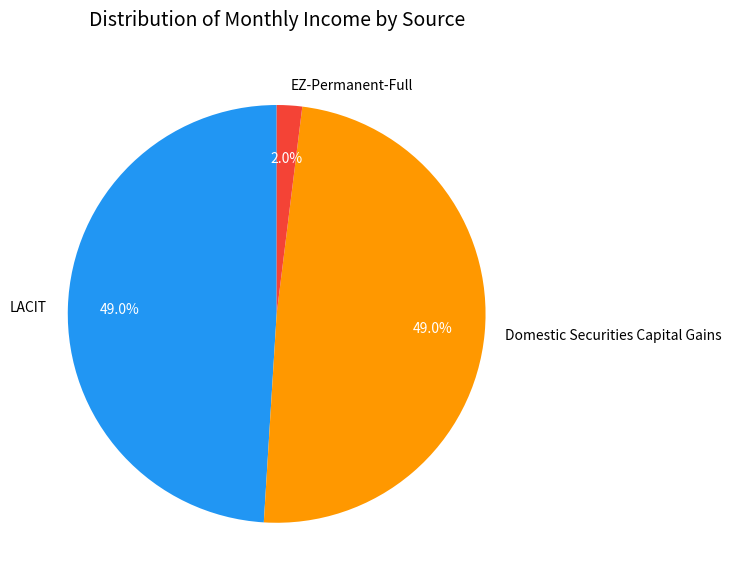

Combined, what portion of the pie is EZ-Permanent-Full and LACIT?

51.0%